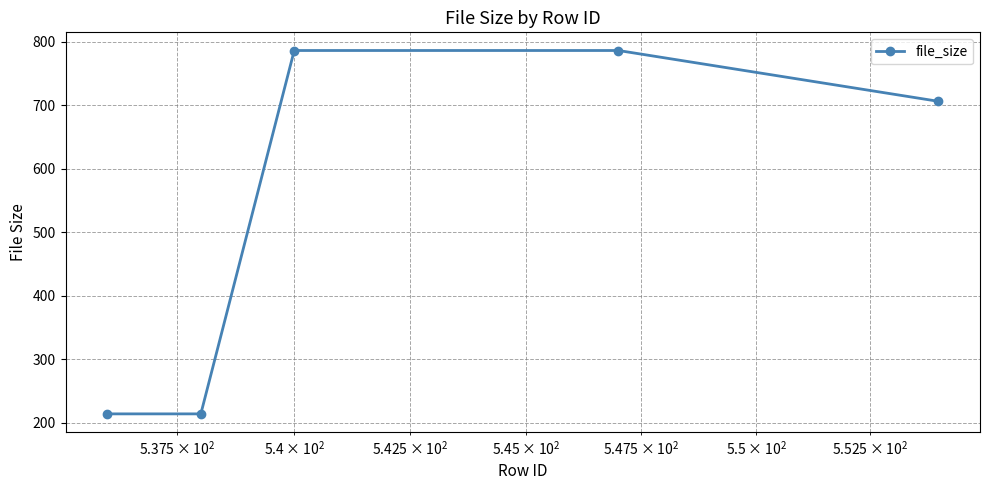

What is the minimum value shown in the chart?

214